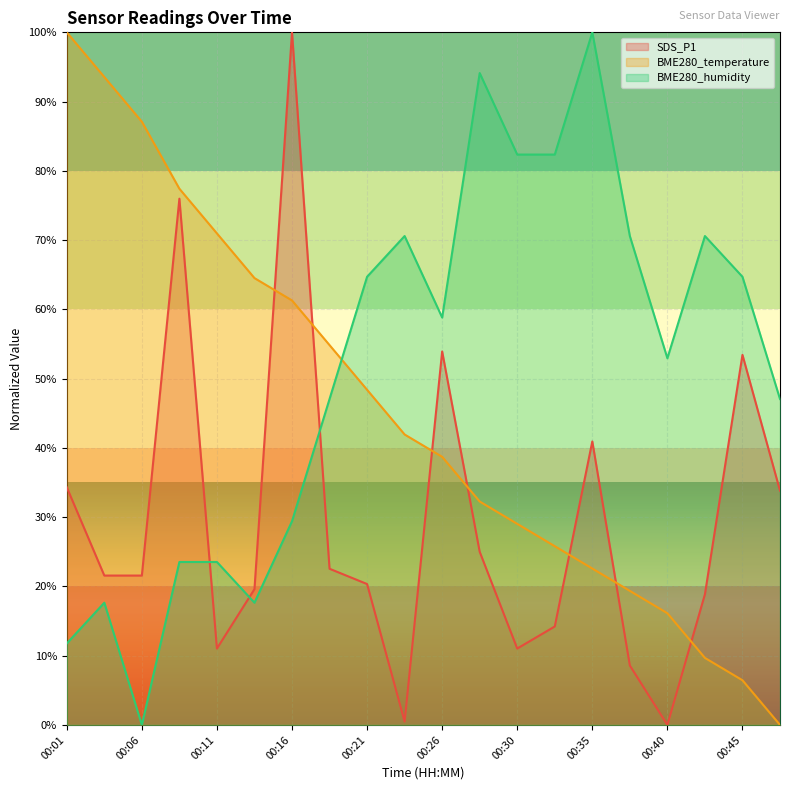

What is the sum of all SDS_P1 values?

587.3